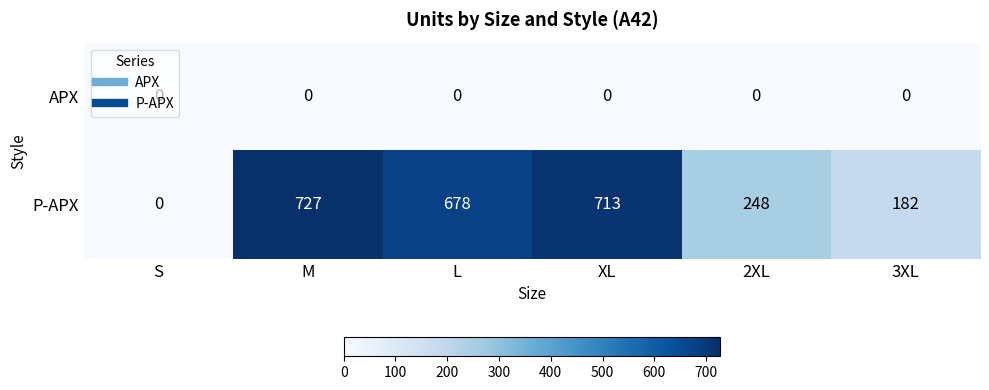

At which category does the chart reach its peak across all series?

M